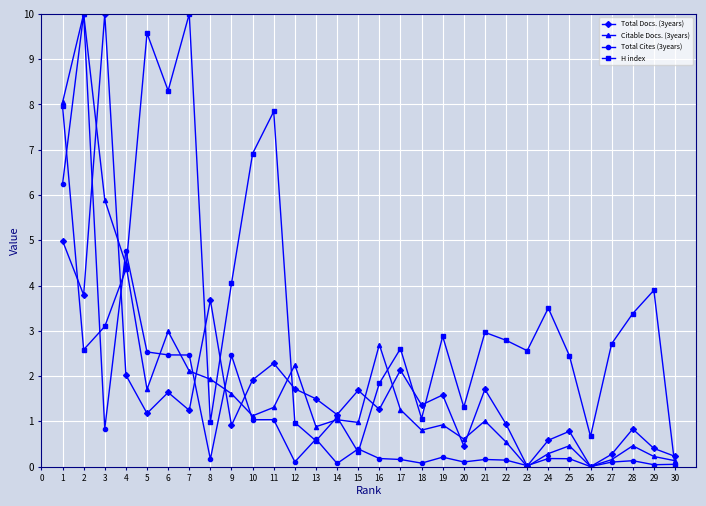

What is the difference between the highest and lowest values at 5?

8.4